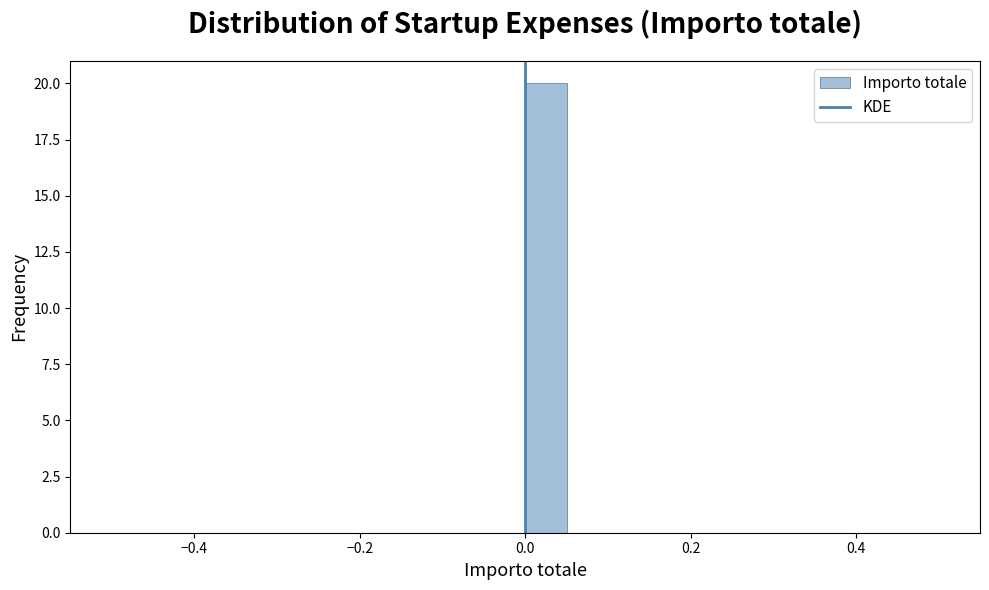

Around what value on the x-axis is the tallest bar? Give the approximate position of its centre, as read against the axis.

0.02